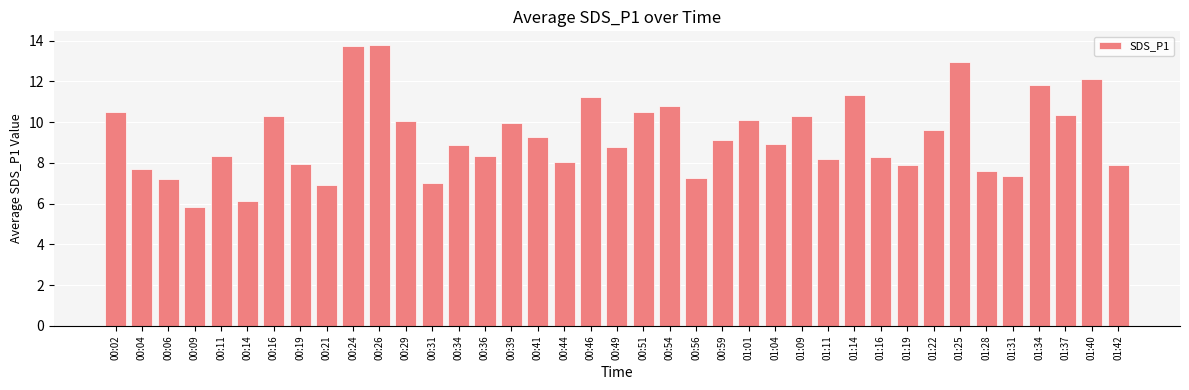

What is the value of the 34th bar from the left?

7.6